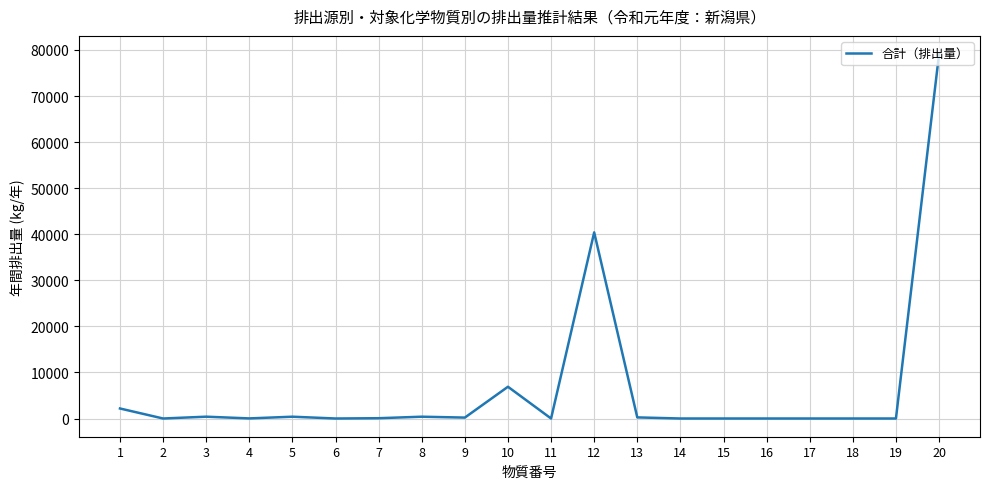

What is the difference between the maximum and minimum values?

79097.8